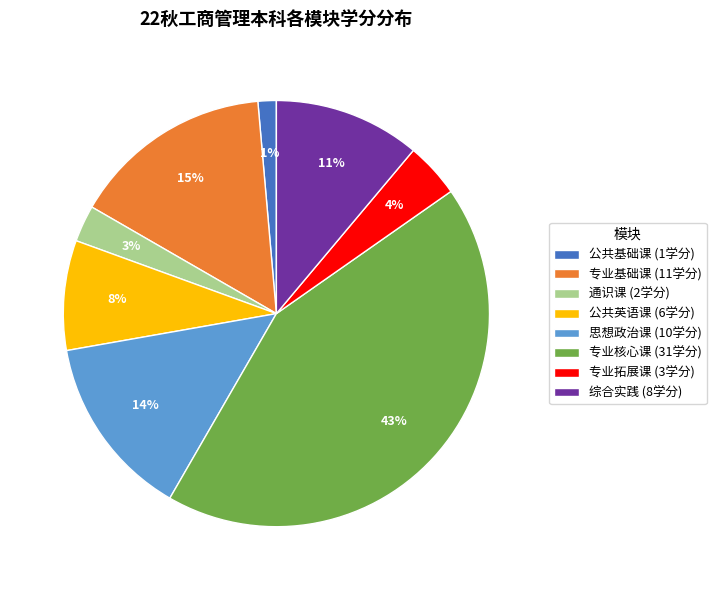

To the nearest percent, what percentage of the pie is 专业拓展课 (3学分)?

4%